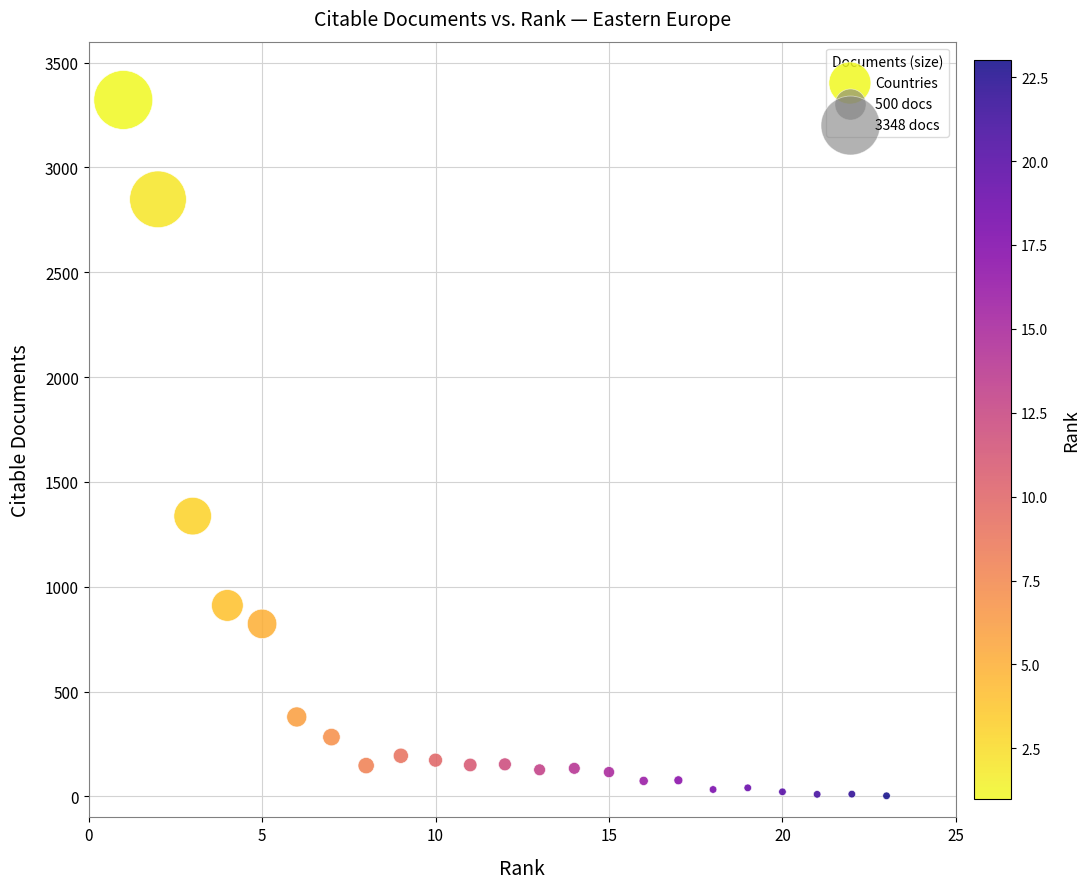

What Y value in the scatter plot is closest to 1662?

1337